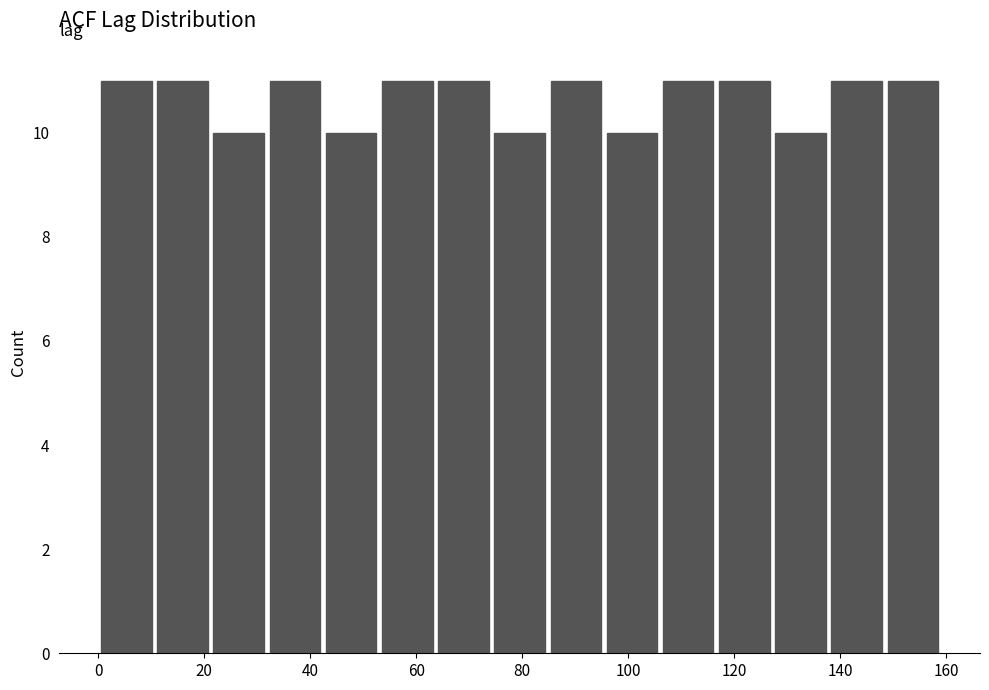

Reading left to right, transcribe this chart: for each bar, give the range it covers on the x-axis and its height. Neither the bar edges nor the heights are printed on the chart, so give them approximately, as read against the axes.

0.0 to 10.6: 11
10.6 to 21.2: 11
21.2 to 31.8: 10
31.8 to 42.4: 11
42.4 to 53.0: 10
53.0 to 63.6: 11
63.6 to 74.2: 11
74.2 to 84.8: 10
84.8 to 95.4: 11
95.4 to 106.0: 10
106.0 to 116.6: 11
116.6 to 127.2: 11
127.2 to 137.8: 10
137.8 to 148.4: 11
148.4 to 159.0: 11